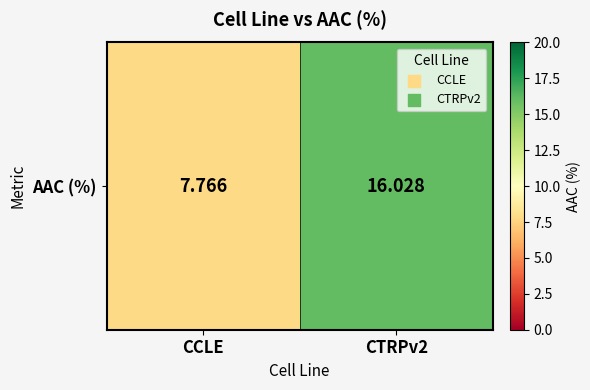

List the labels in order of value, largest first.

CTRPv2, CCLE